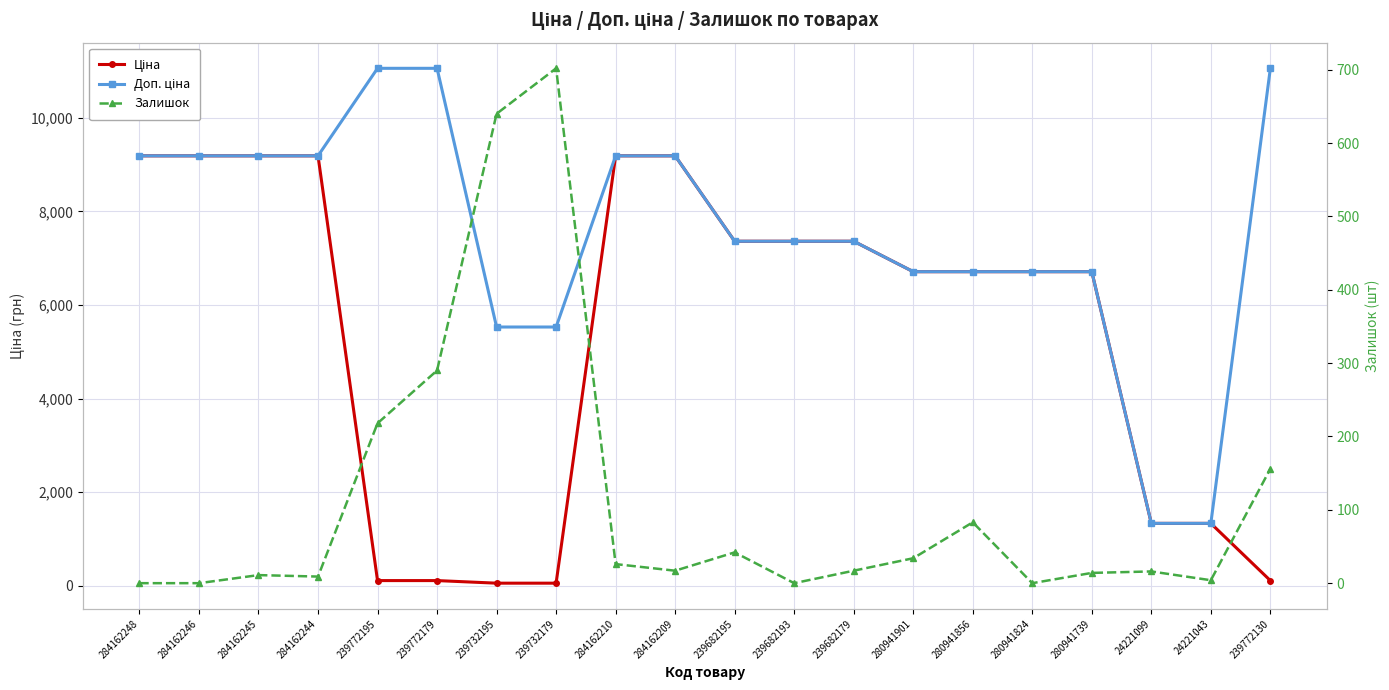

Reading left to right, what are all the values shown in this chart?

Ціна: 284162248=9185.1	284162246=9185.1	284162245=9185.1	284162244=9185.1	239772195=110.5	239772179=110.5	239732195=55.3	239732179=55.3	284162210=9185.1	284162209=9185.1	239682195=7360.2	239682193=7360.2	239682179=7360.2	280941901=6710.2	280941856=6710.2	280941824=6710.2	280941739=6710.2	24221099=1332.7	24221043=1332.7	239772130=110.5
Доп. ціна: 284162248=9185.1	284162246=9185.1	284162245=9185.1	284162244=9185.1	239772195=11055.0	239772179=11055.0	239732195=5528.0	239732179=5528.0	284162210=9185.1	284162209=9185.1	239682195=7360.2	239682193=7360.2	239682179=7360.2	280941901=6710.2	280941856=6710.2	280941824=6710.2	280941739=6710.2	24221099=1333.0	24221043=1333.0	239772130=11055.0
Залишок: 284162248=0.0	284162246=0.0	284162245=11.0	284162244=9.0	239772195=218.0	239772179=290.0	239732195=640.0	239732179=702.0	284162210=26.0	284162209=17.0	239682195=42.0	239682193=0.0	239682179=17.0	280941901=34.0	280941856=83.0	280941824=0.0	280941739=14.0	24221099=16.0	24221043=4.0	239772130=156.0